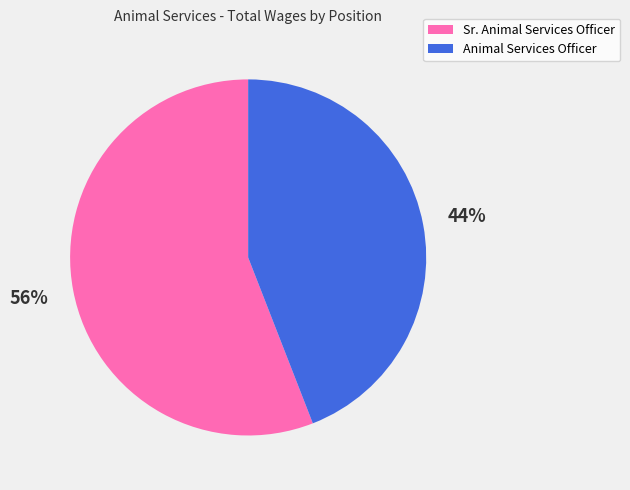

To the nearest percent, what is the combined percentage of Animal Services Officer and Sr. Animal Services Officer?

100%